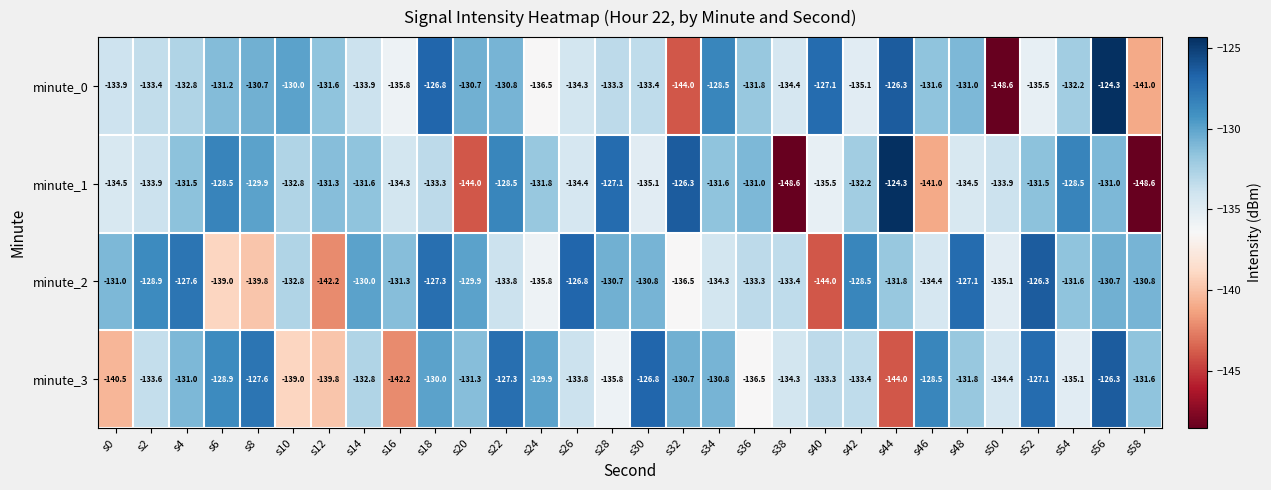

At which label does minute_3 reach its minimum?

s44